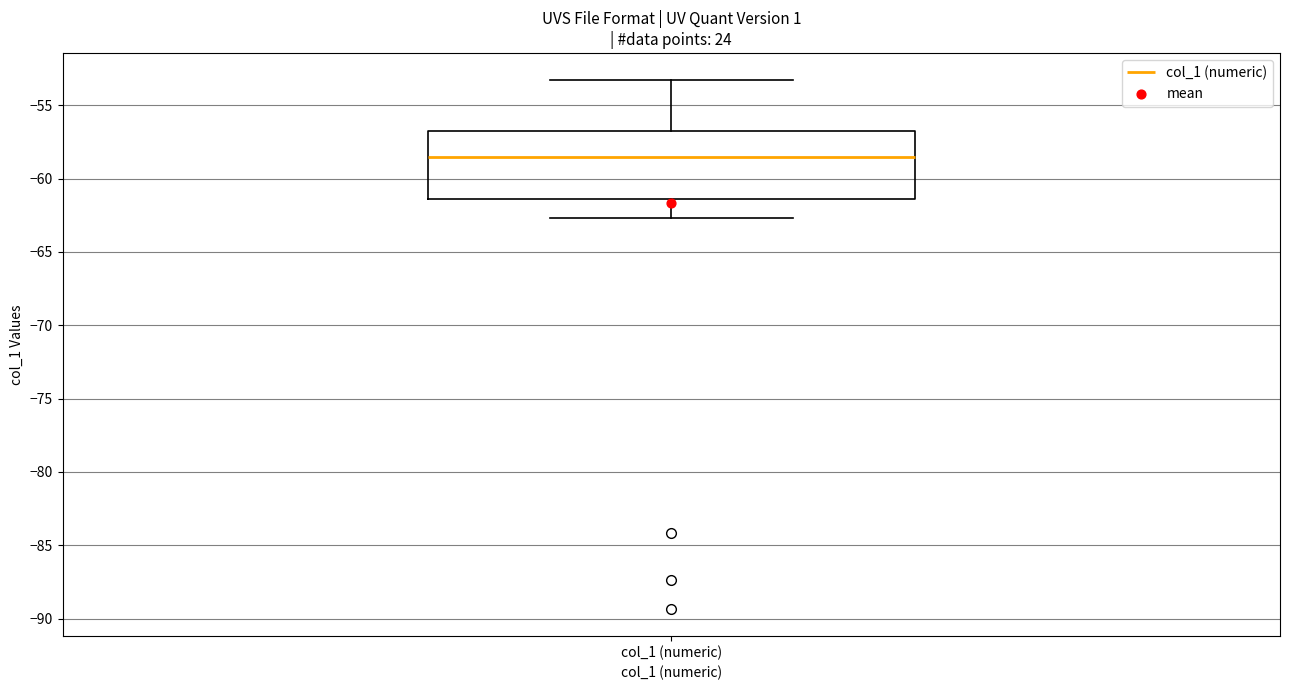

Where does the lower whisker of the box for col_1 (numeric) end on the y-axis? The values are not printed on the chart, so give them approximately, as read against the axis.

-62.5